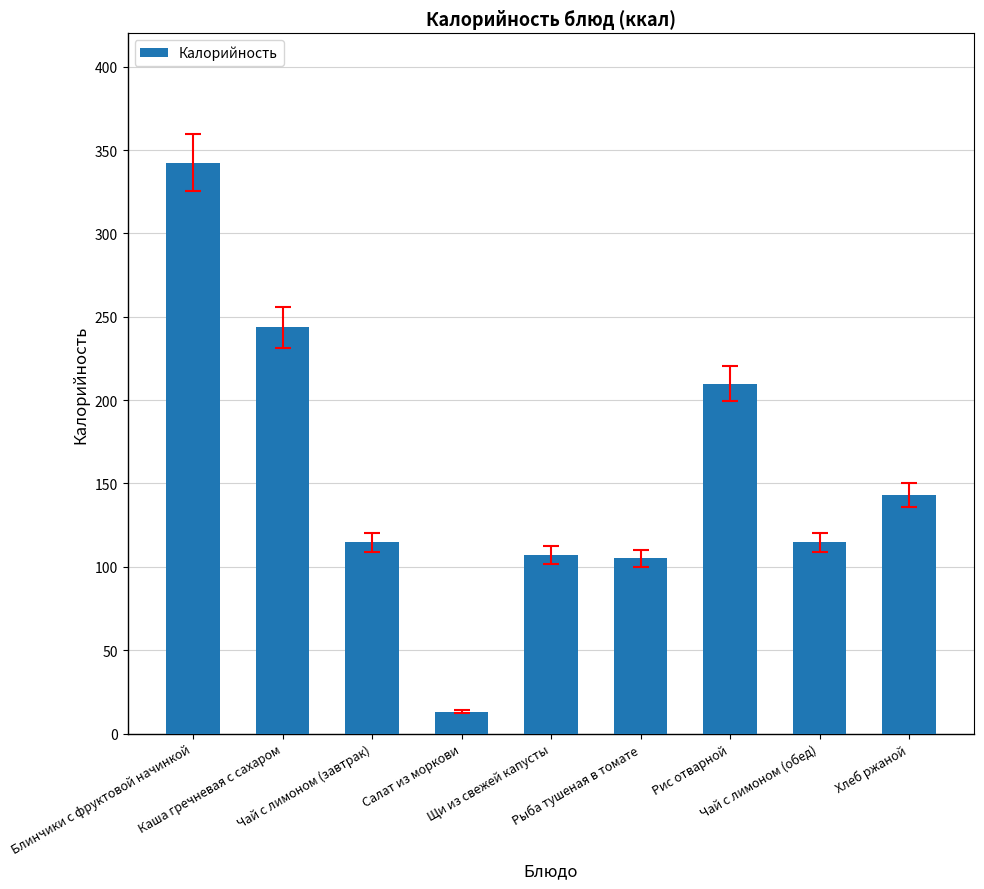

What is the sum of the values at Блинчики с фруктовой начинкой and Чай с лимоном (завтрак)?

456.8